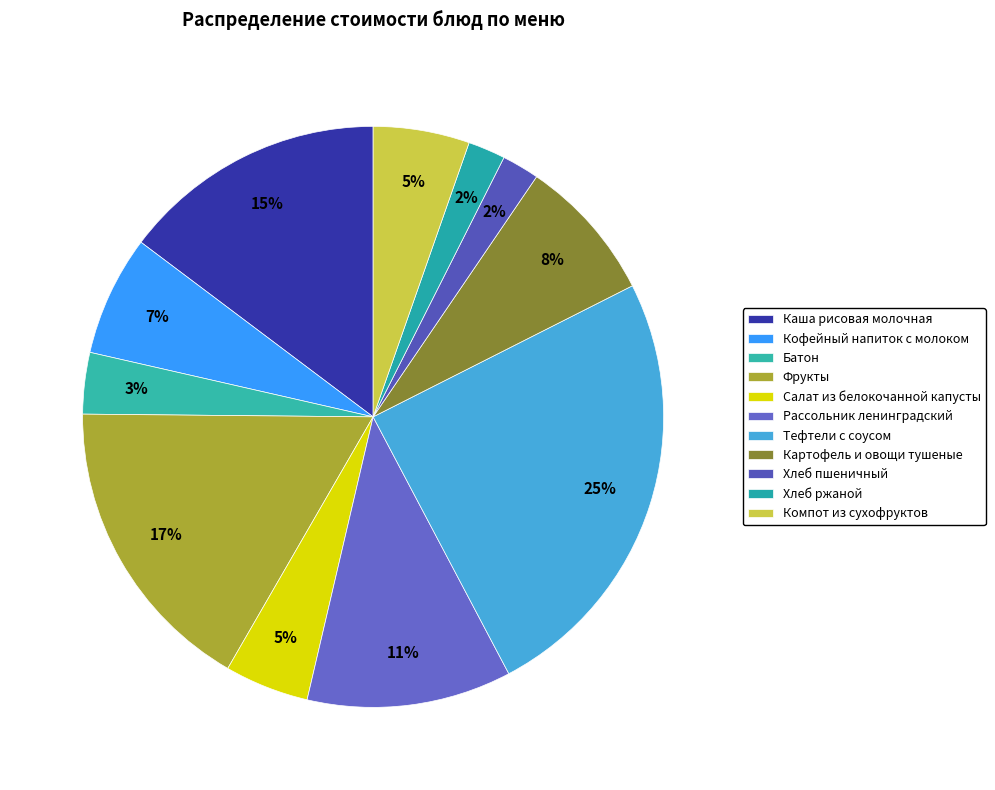

Rank the categories by value from lowest to highest.

Хлеб пшеничный, Хлеб ржаной, Батон, Салат из белокочанной капусты, Компот из сухофруктов, Кофейный напиток с молоком, Картофель и овощи тушеные, Рассольник ленинградский, Каша рисовая молочная, Фрукты, Тефтели с соусом